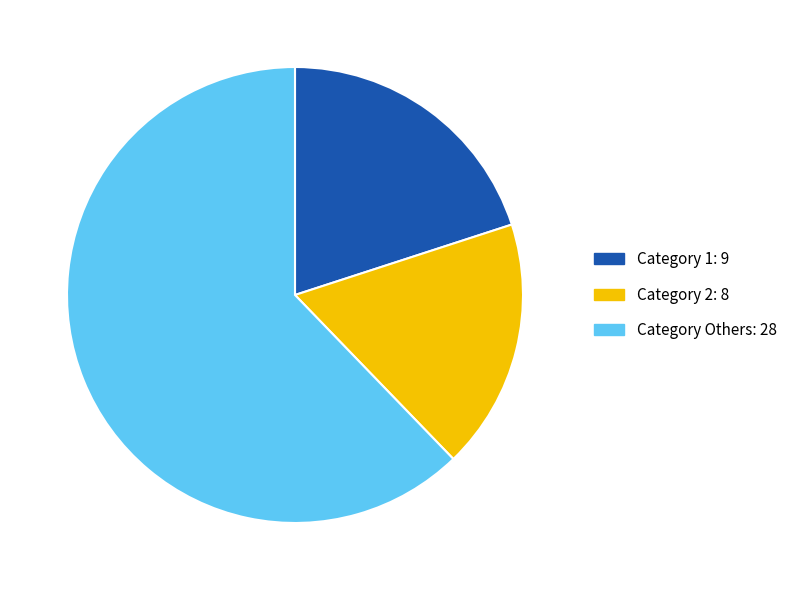

Is there a majority slice in this chart?

Yes